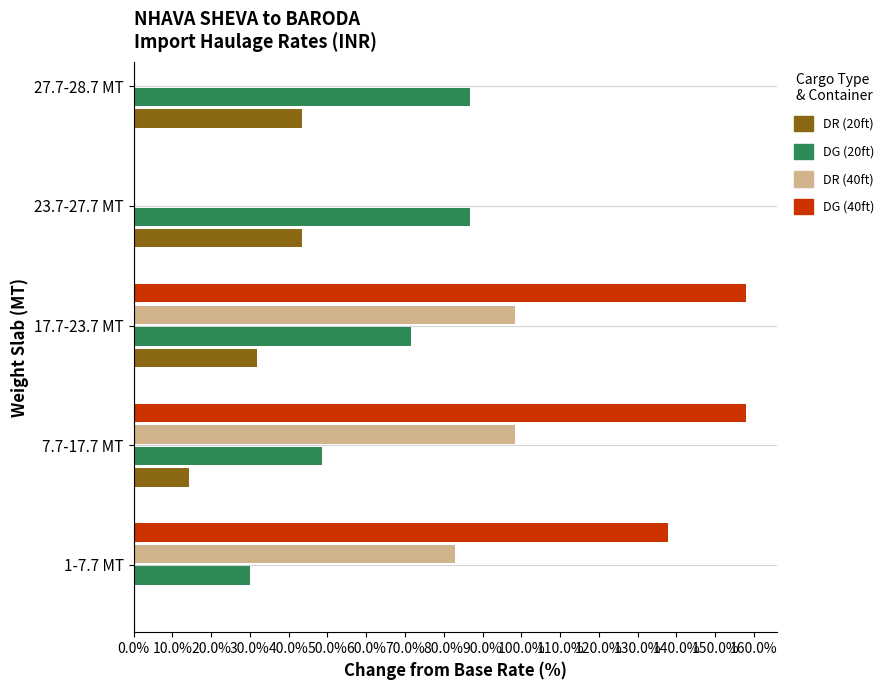

Which series has the widest spread of values?

DG (20ft)